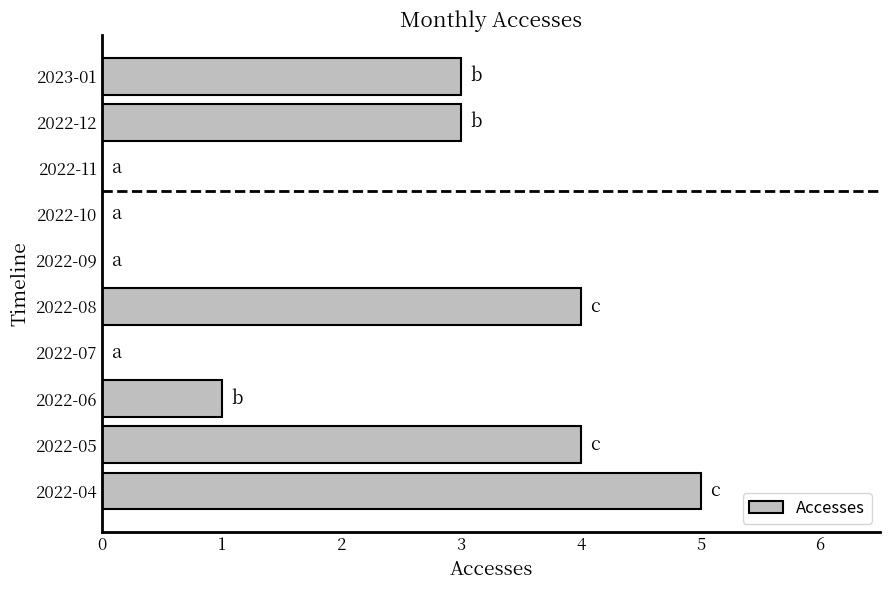

The chart shows a value of 1 at 2022-06. True or false?

True